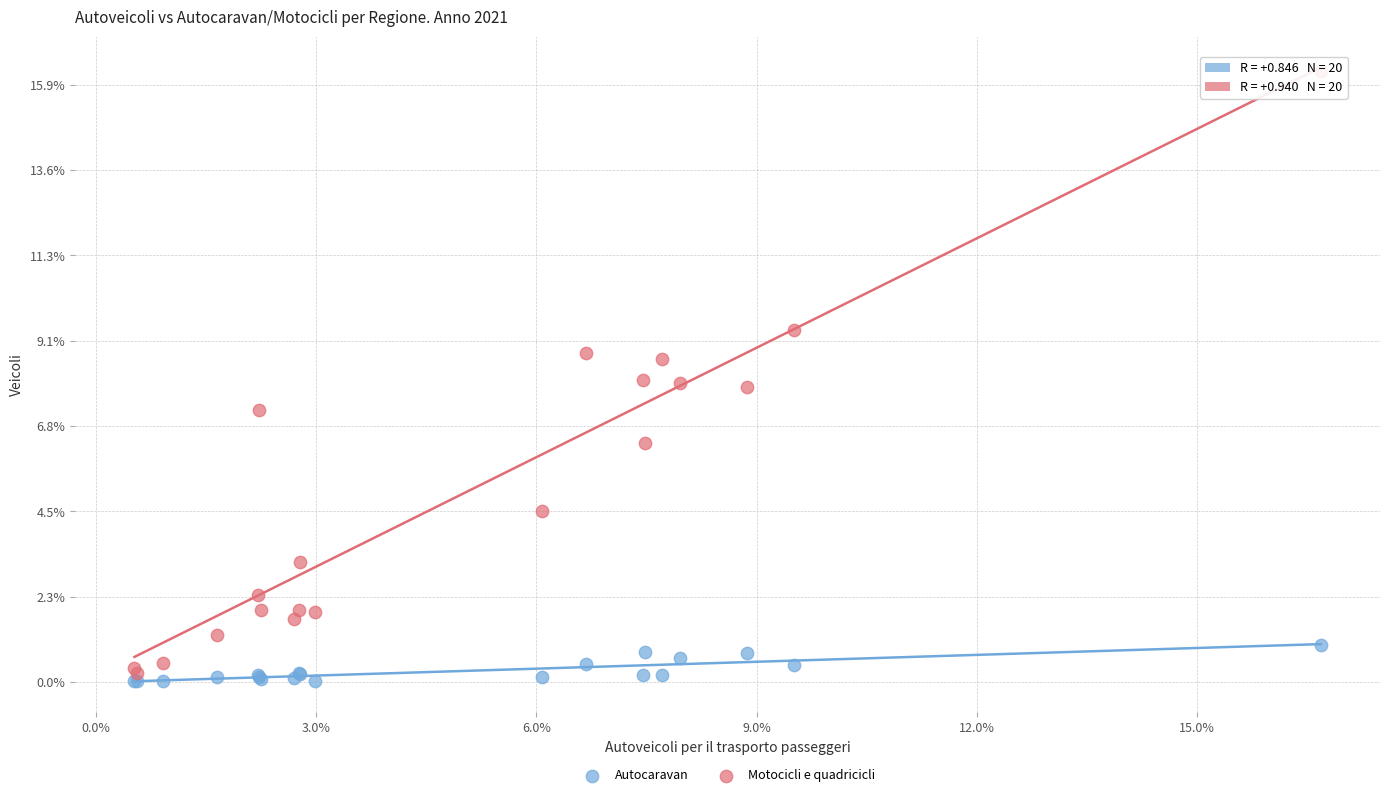

Which series has the largest Y range (max minus min)?

Motocicli e quadricicli